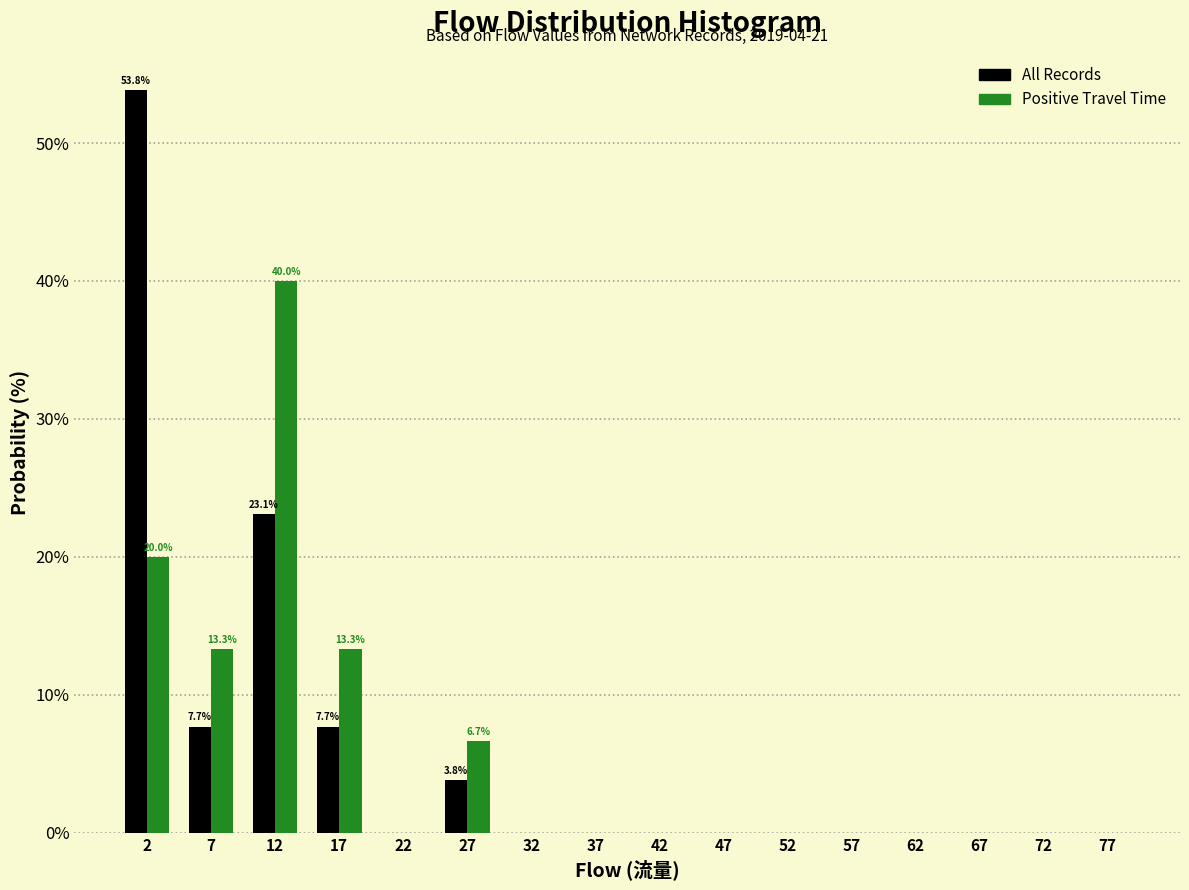

In the Positive Travel Time series, which range on the x-axis has the tallest bar?

9.5 to 14.5